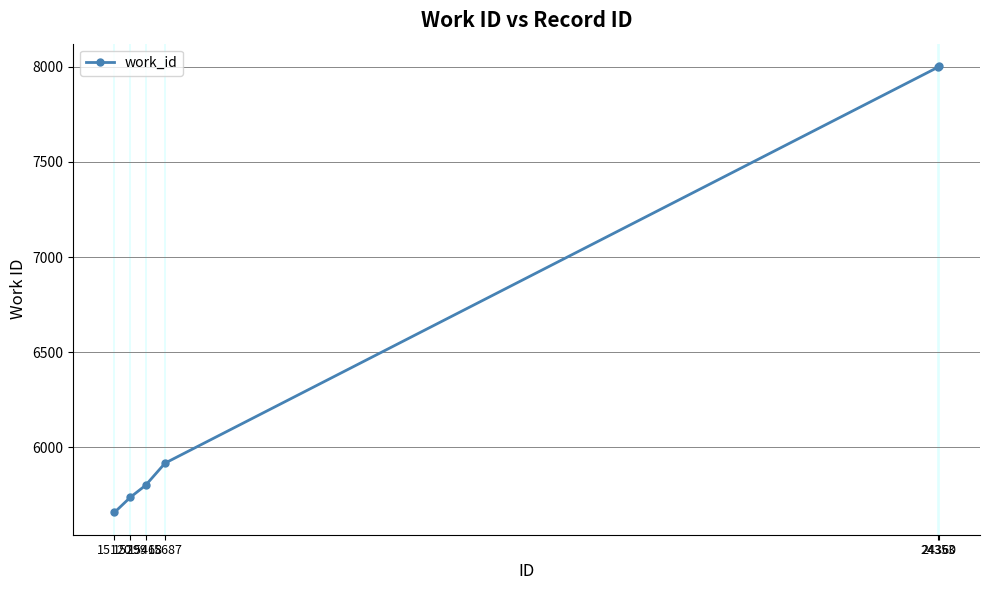

The value at 24360 is 8004. True or false?

True